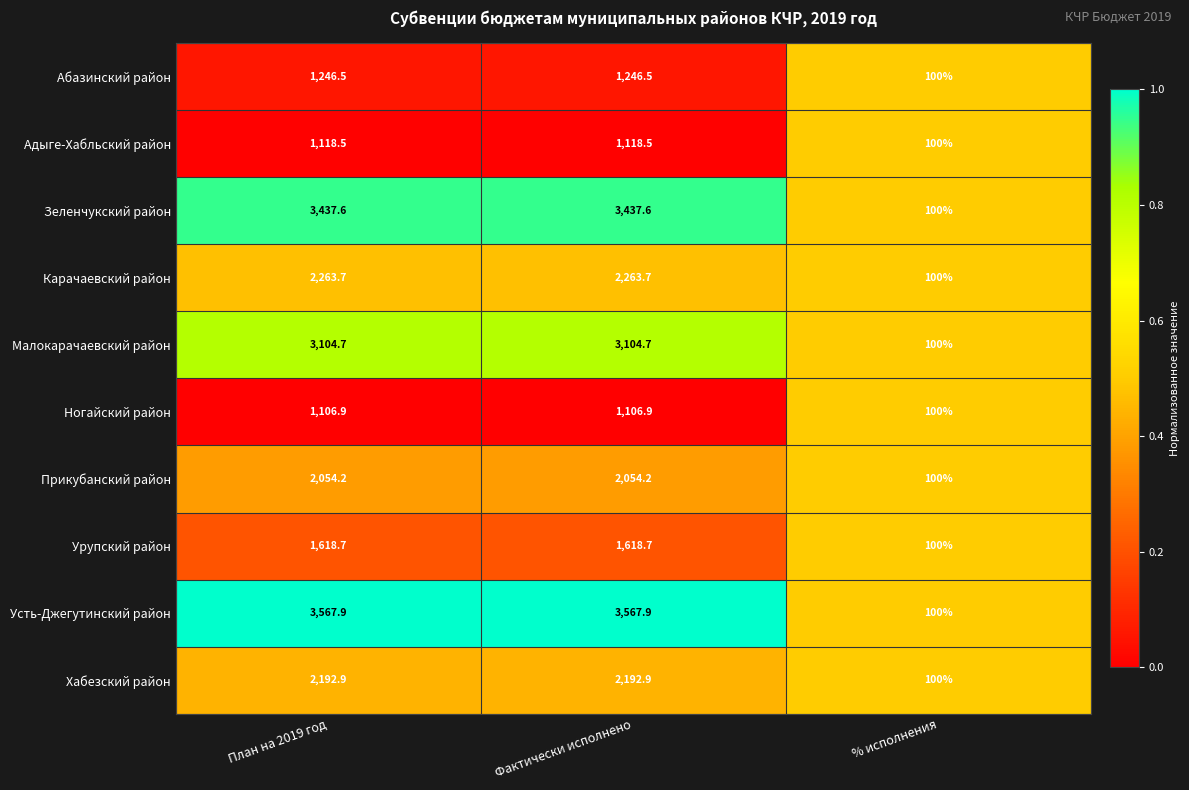

The Прикубанский район series shows 2054.2 at План на 2019 год. True or false?

True